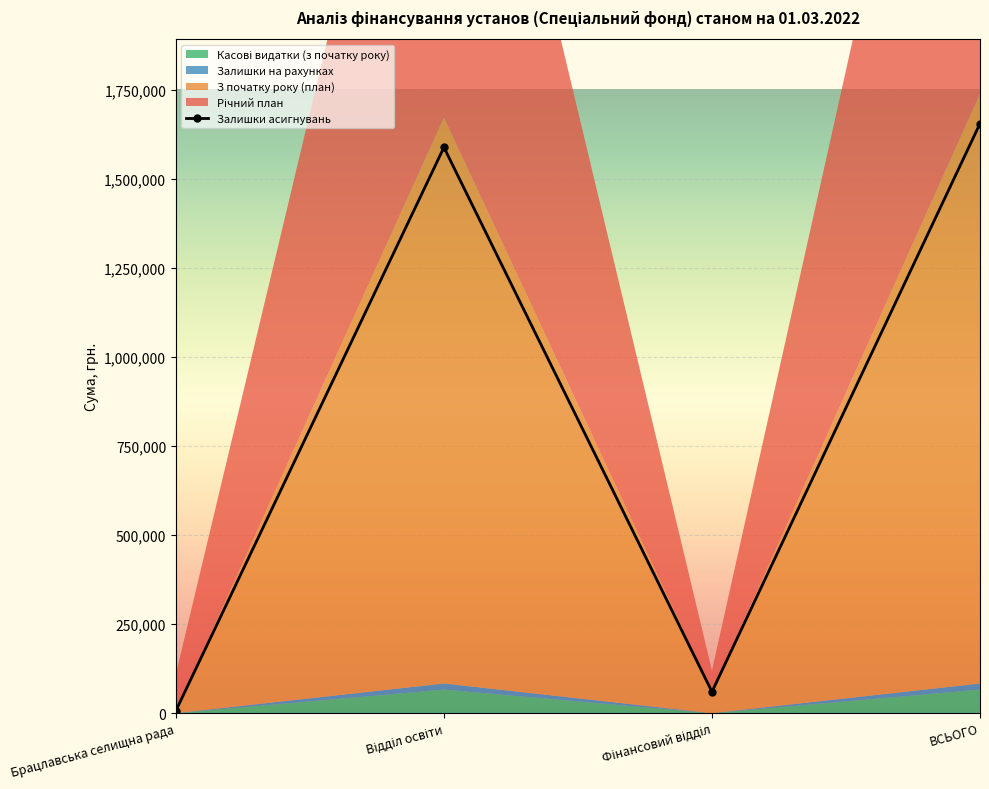

At which category is the sum across all series the highest?

ВСЬОГО